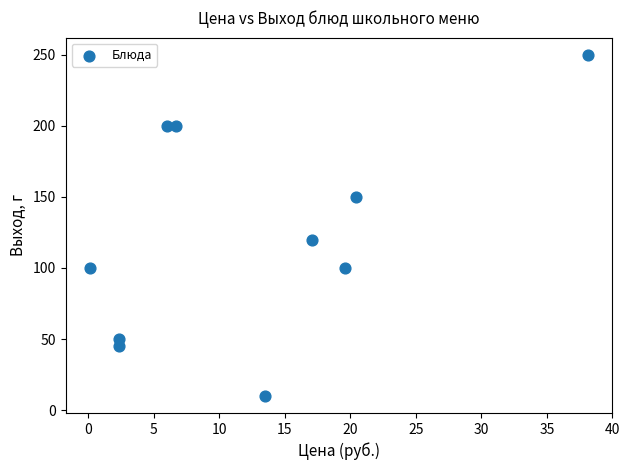

What is the range of Y values (max minus min)?

240